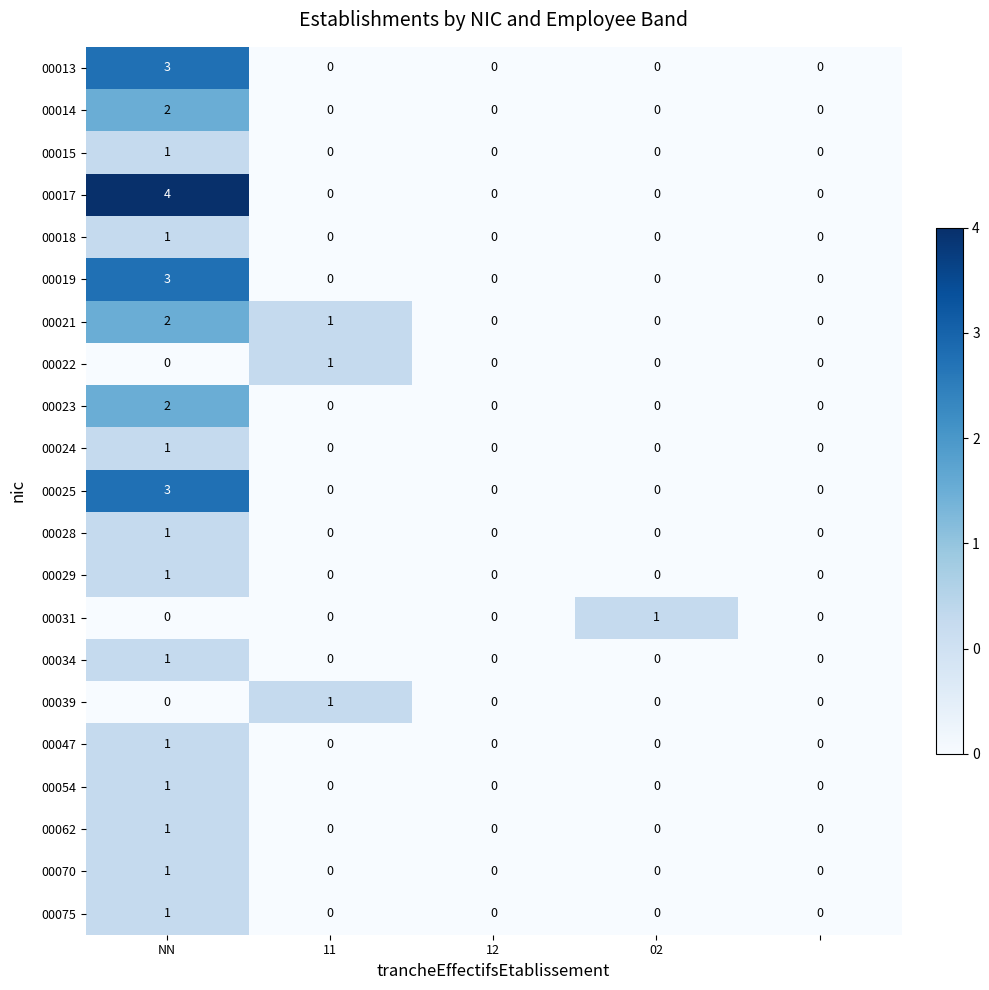

Which series has the widest spread of values?

00017